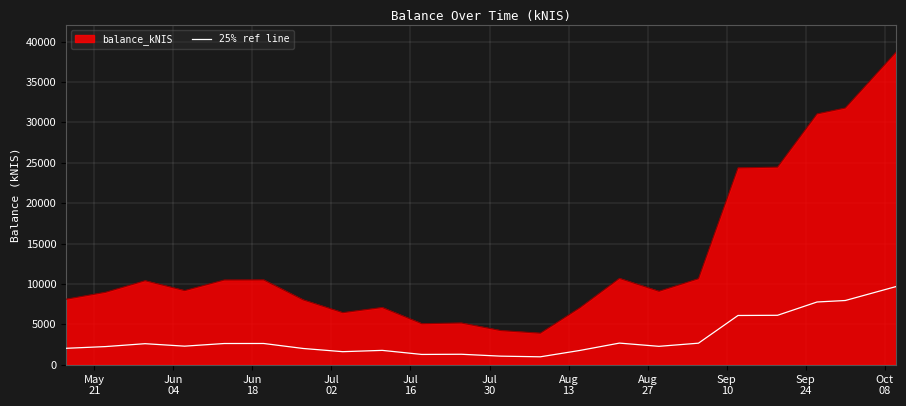

What is the minimum value shown in the chart?

974.6